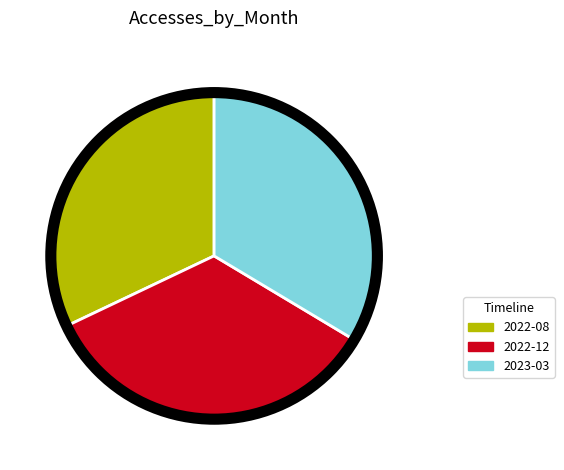

Is the sum of 2022-08 and 2023-03 greater than half?

Yes